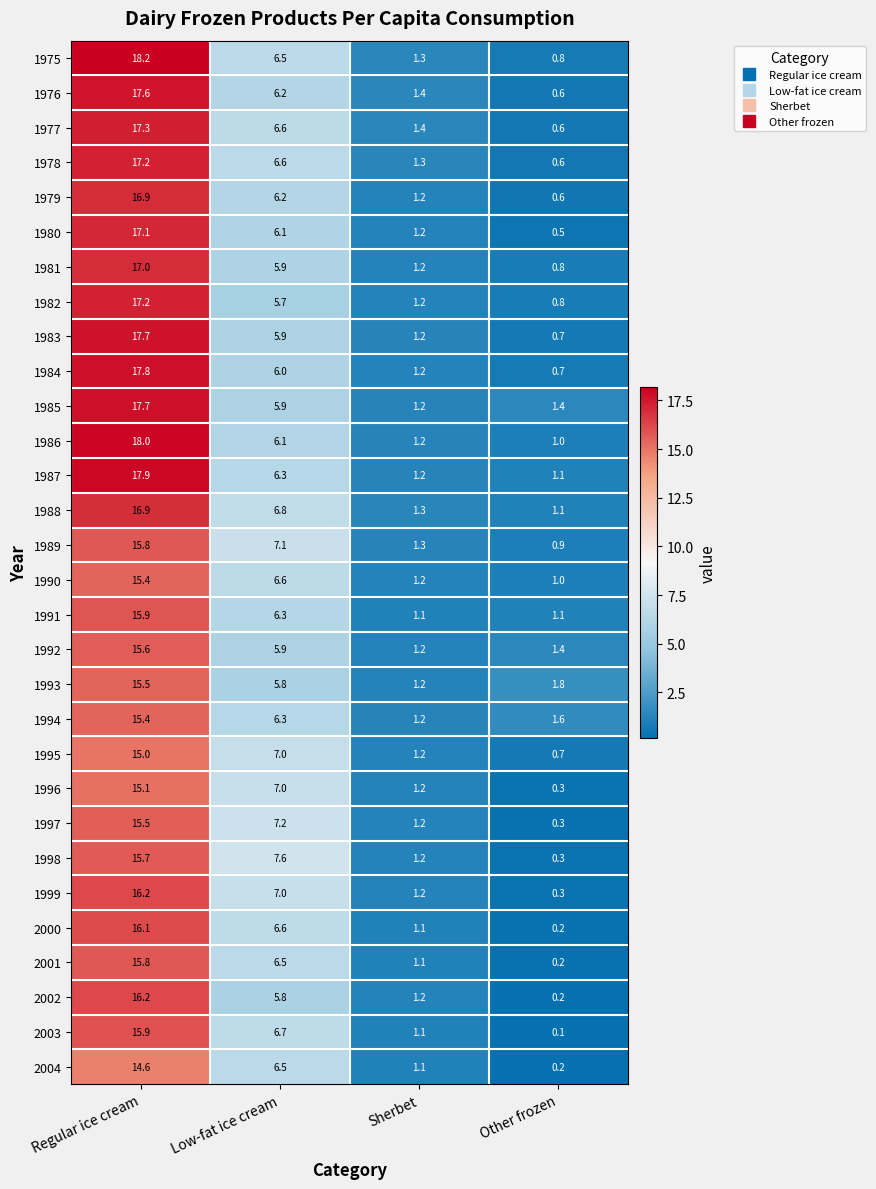

Read the 1995 value at Sherbet.

1.2